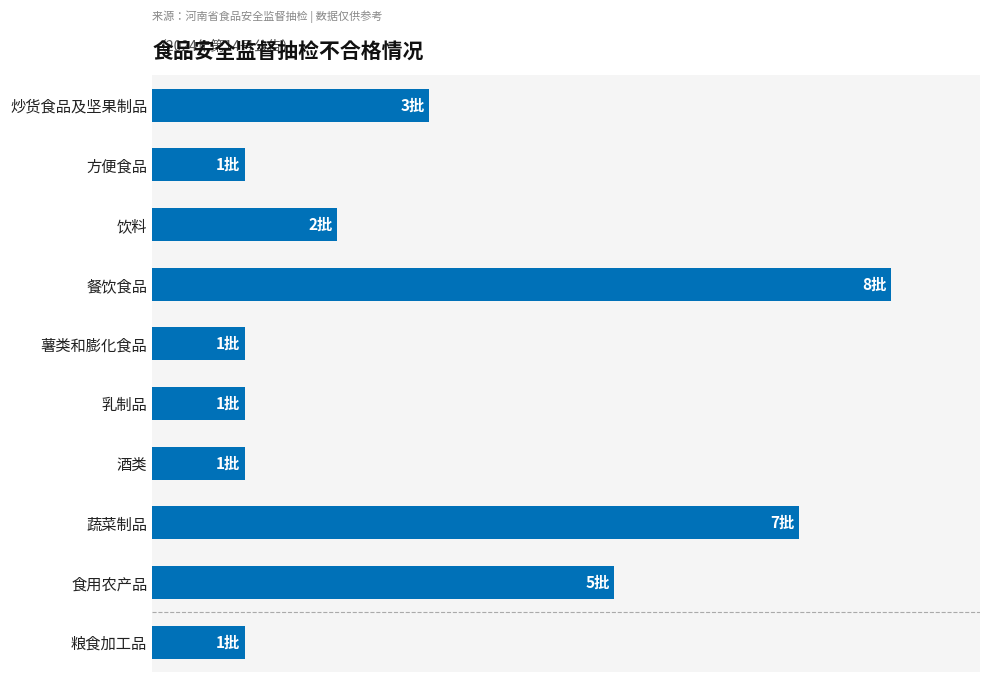

How many values are between 1 and 5?

8